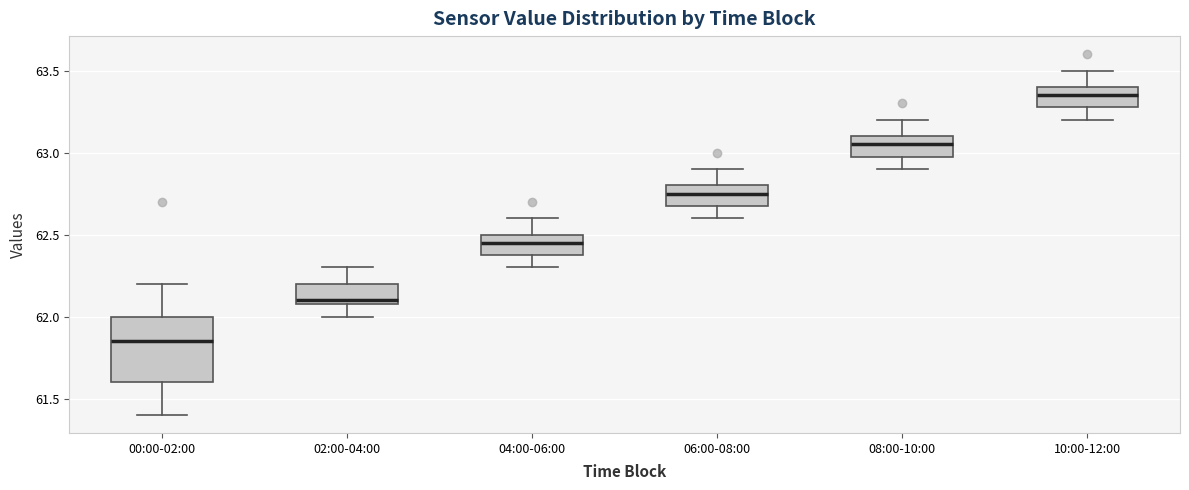

Reading left to right, read every box against the y-axis: the position of its median line, the range the box covers, and the ends of its whiskers. The values are not printed on the chart, so give them approximately, as read against the axis.

00:00-02:00: median 61.85, box 61.60 to 62.00, whiskers 61.40 to 62.20
02:00-04:00: median 62.10 (just above the box's lower edge), box 62.10 to 62.20, whiskers 62.00 to 62.30
04:00-06:00: median 62.45, box 62.40 to 62.50, whiskers 62.30 to 62.60
06:00-08:00: median 62.75, box 62.70 to 62.80, whiskers 62.60 to 62.90
08:00-10:00: median 63.05, box 63.00 to 63.10, whiskers 62.90 to 63.20
10:00-12:00: median 63.35, box 63.30 to 63.40, whiskers 63.20 to 63.50